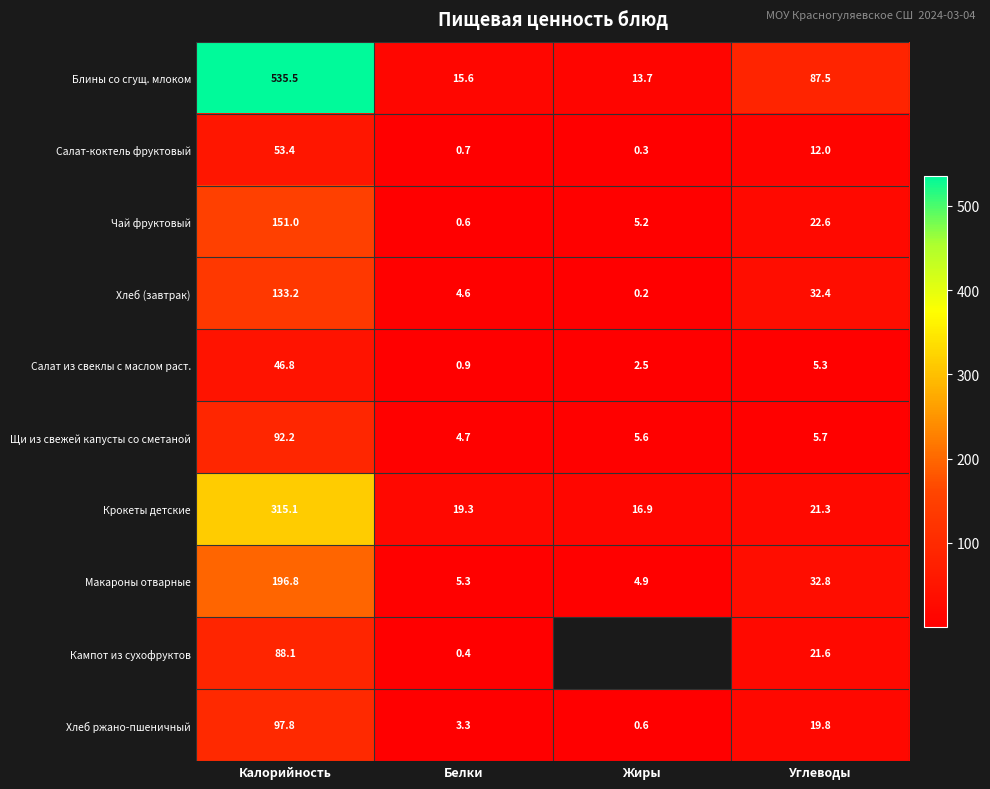

What is the average value of the Салат-коктель фруктовый series?

16.6